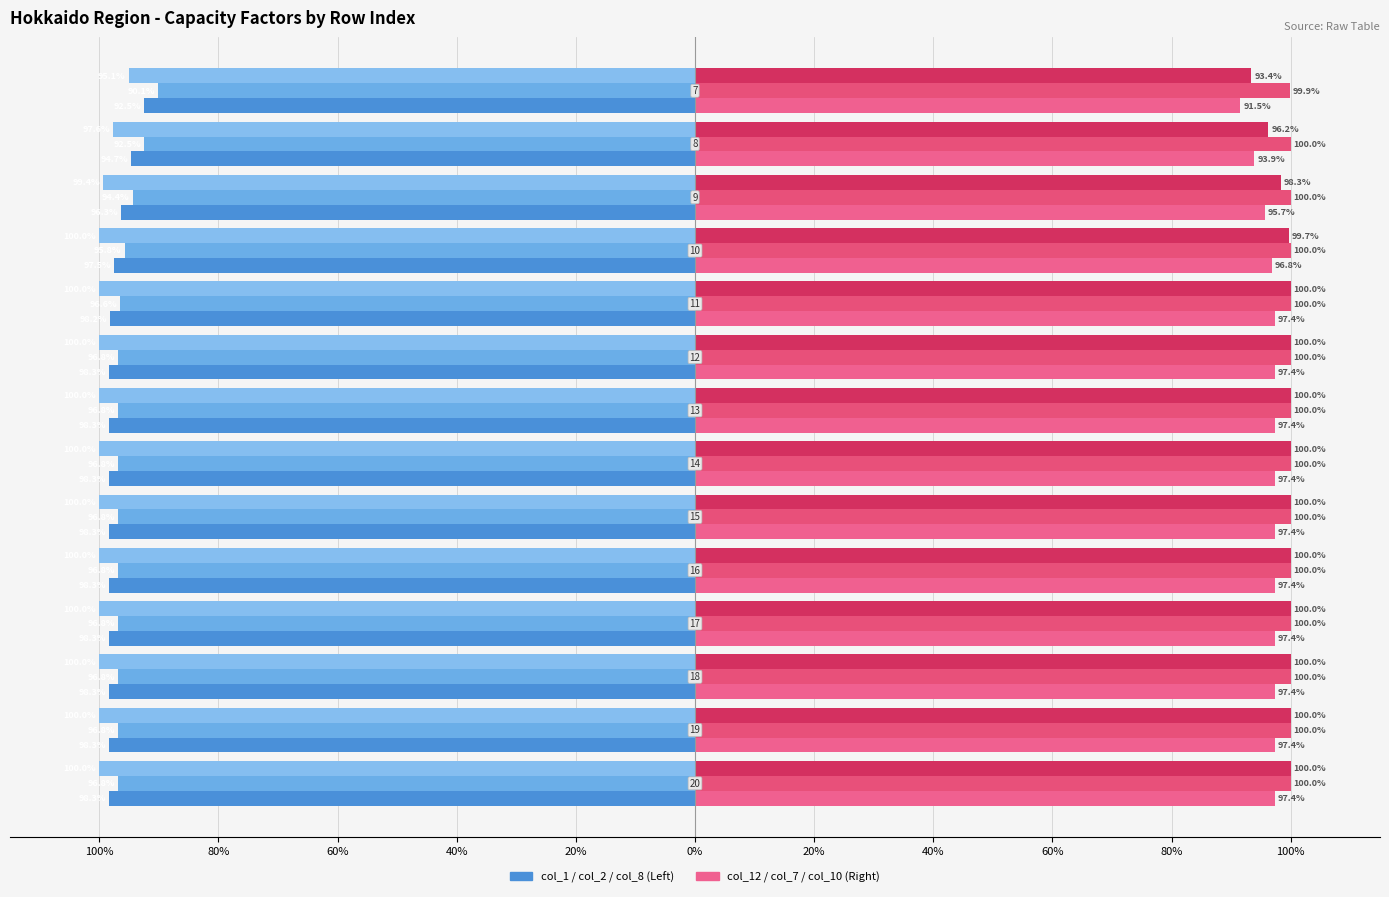

What is the value of the col_1 bar at the 5th from the left?

-1.0